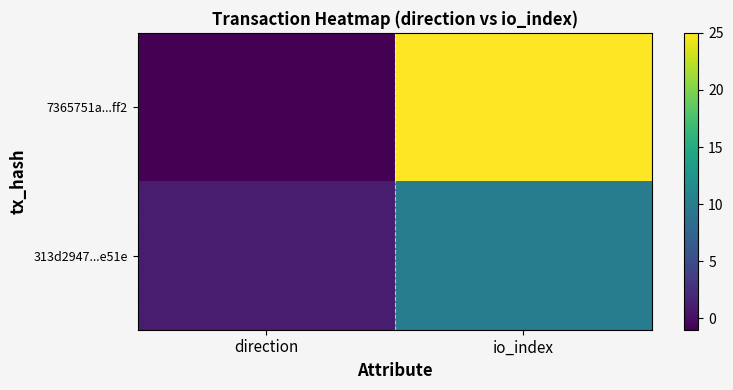

How many series are shown in this chart?

2